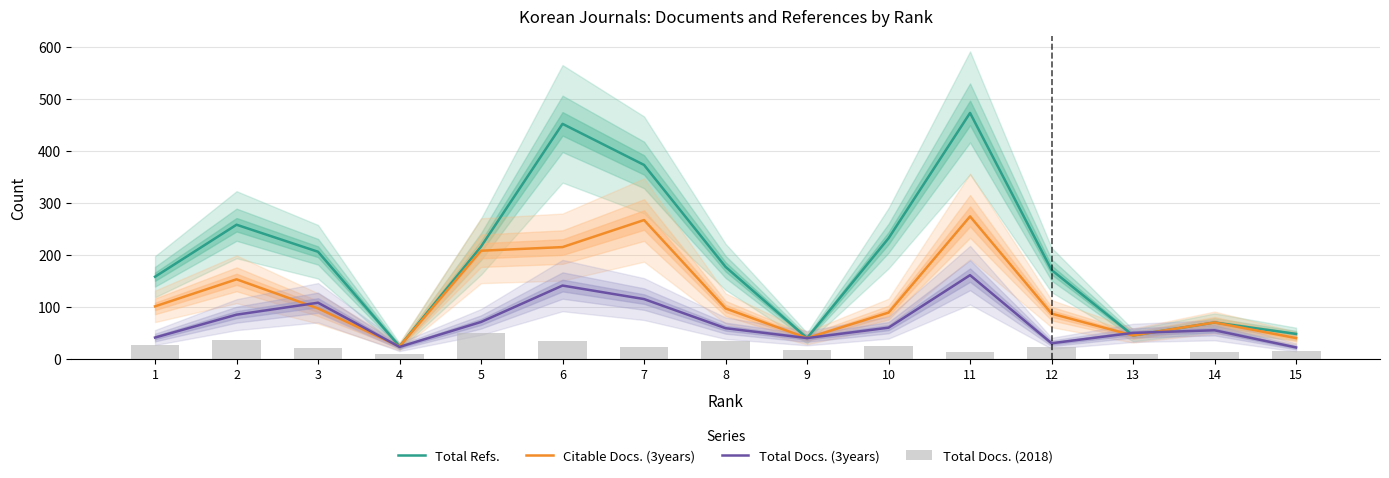

Rank the series at 10 from highest to lowest value.

Total Refs., Citable Docs. (3years), Total Docs. (3years), Total Docs. (2018)